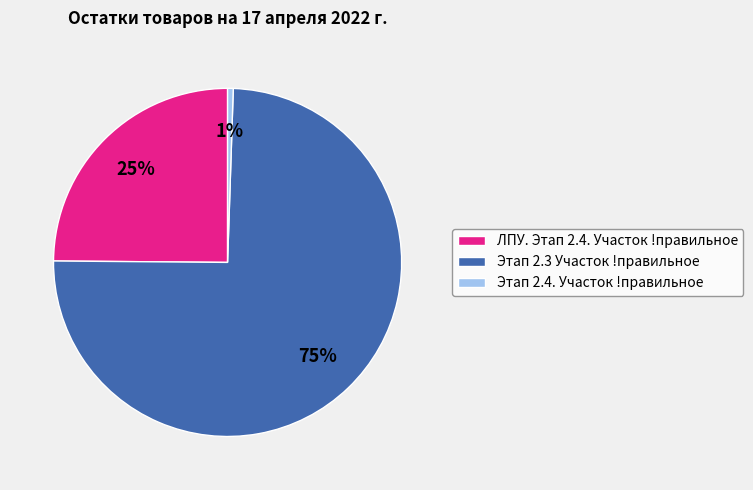

Does Этап 2.3 Участок !правильное represent more than half of the total?

Yes